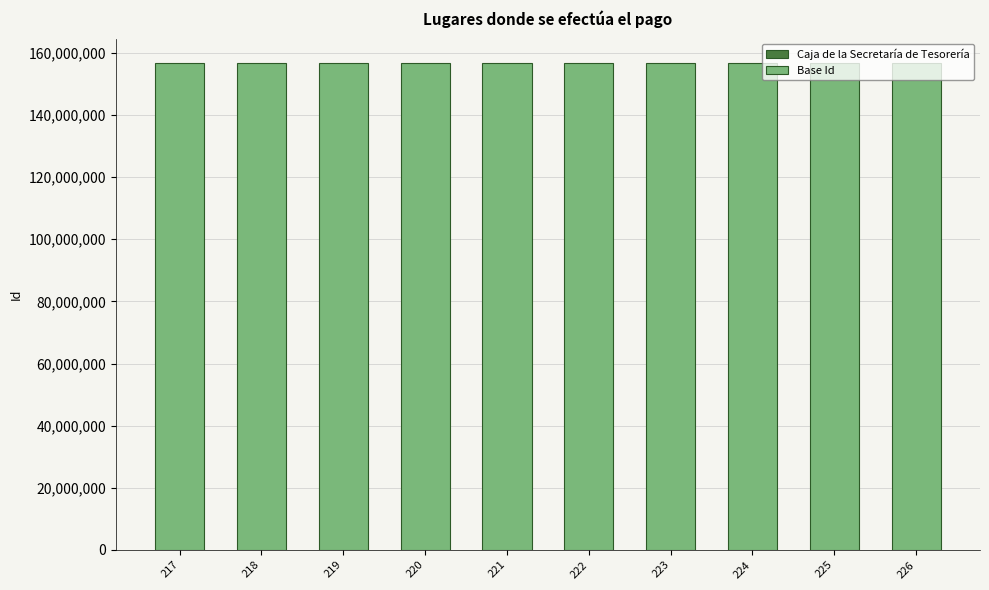

Is the value of Base Id at 221 greater than the value of Caja de la Secretaría de Tesorería at 222?

Yes